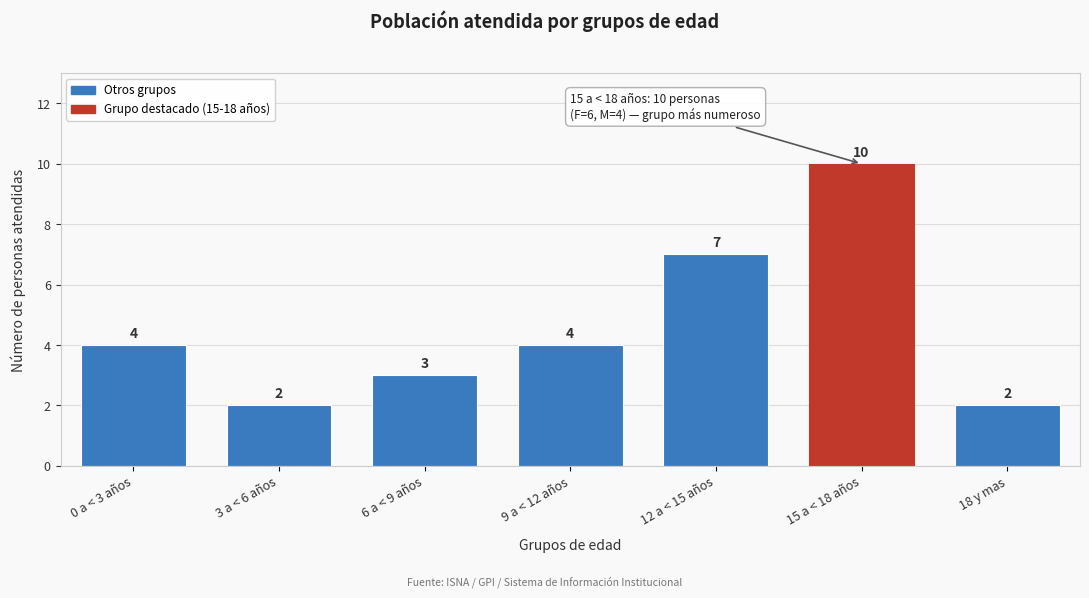

Reading left to right, extract all data points from this chart.

4	2	3	4	7	10	2